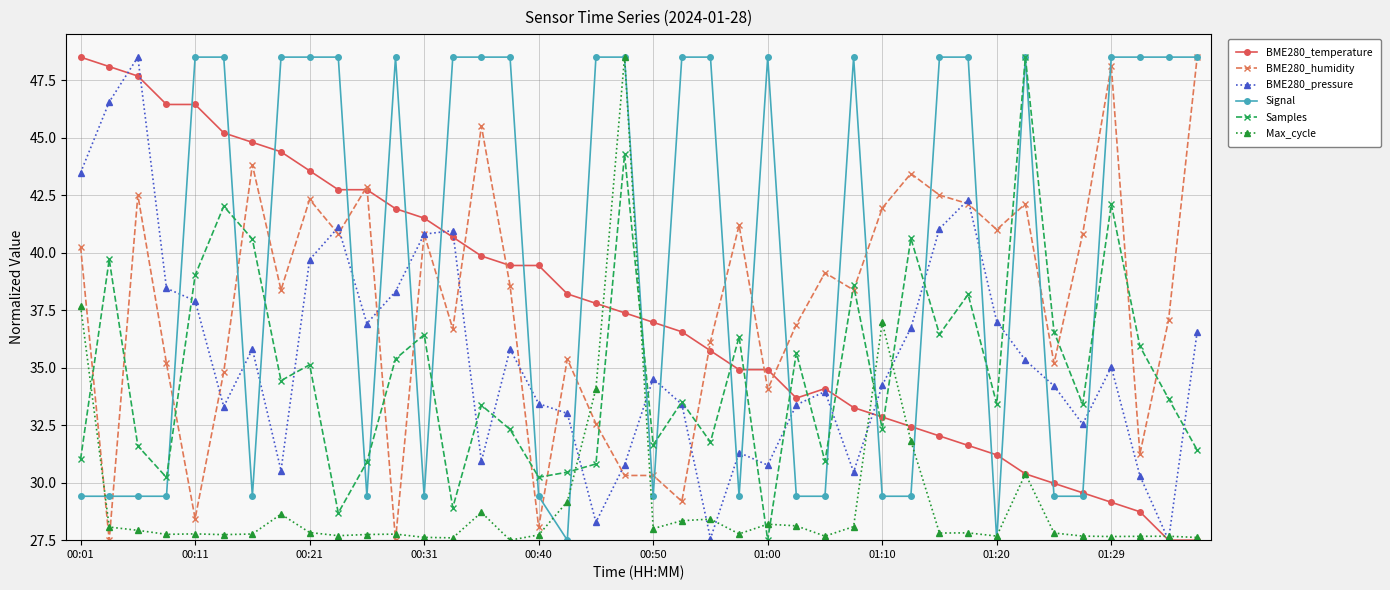

What is the smallest value displayed?

27.5